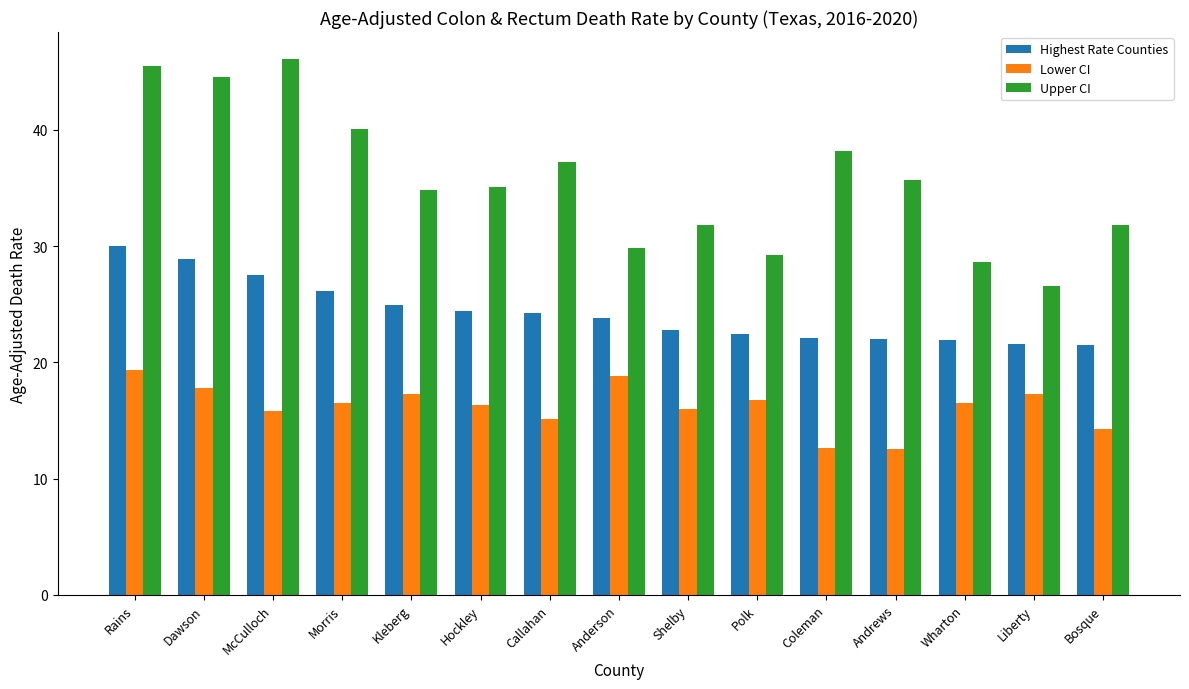

How many data points in Upper CI are less than 35?

7